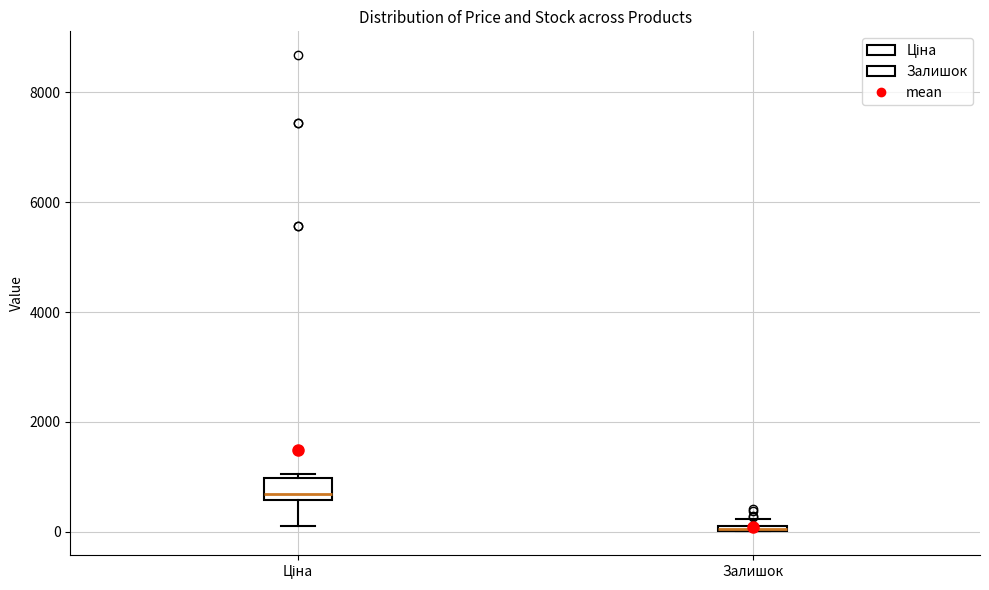

Comparing the boxes themselves (not the whiskers), which one is the tallest?

Ціна